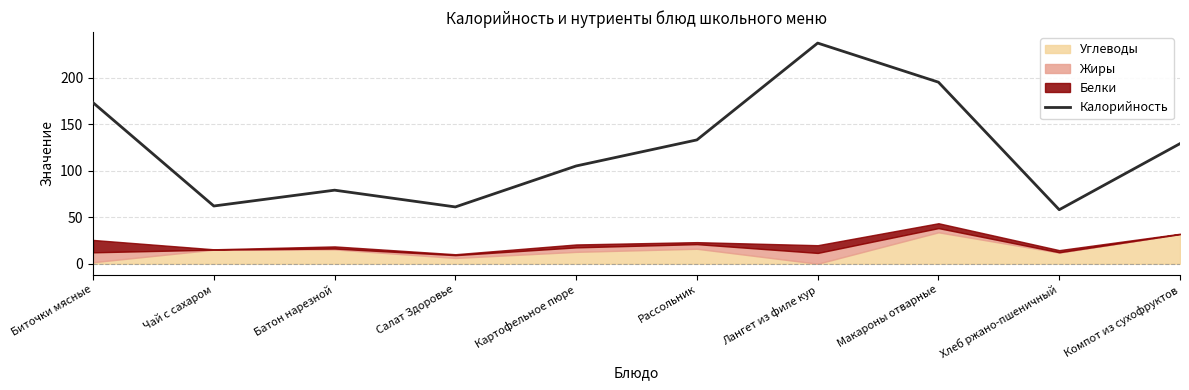

List the labels in order of value, largest first.

Лангет из филе кур, Макароны отварные, Биточки мясные, Рассольник, Компот из сухофруктов, Картофельное пюре, Батон нарезной, Чай с сахаром, Салат Здоровье, Хлеб ржано-пшеничный